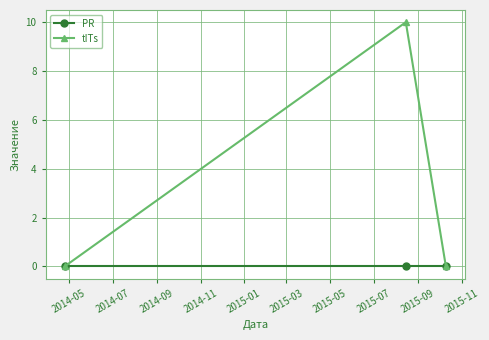

What is the greatest value displayed?

10